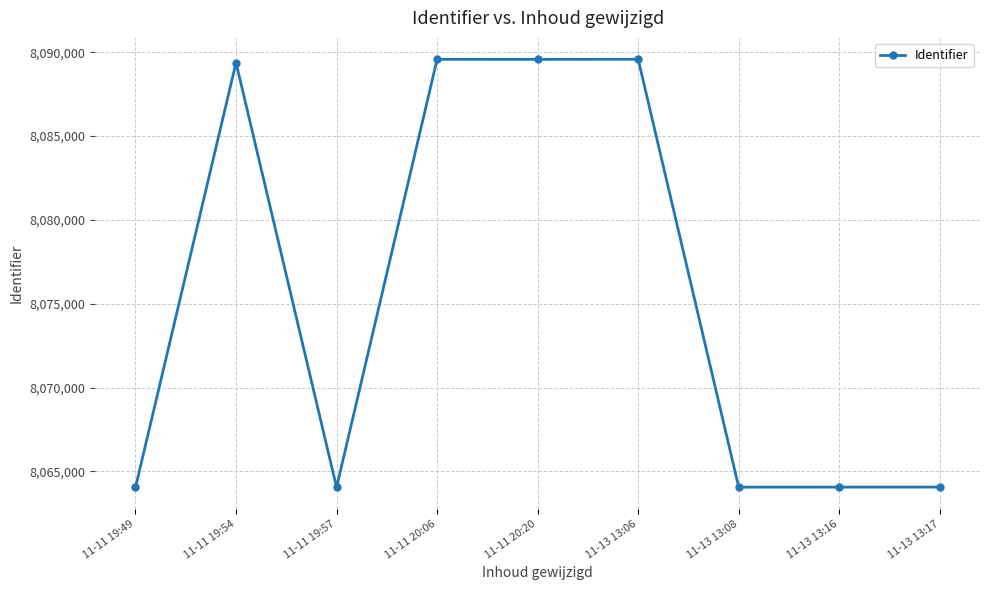

What is the maximum value shown in the chart?

8089579